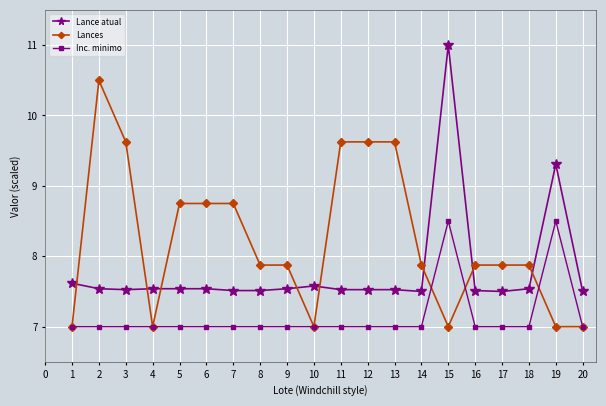

True or false: Lances has more than 0 points higher than both neighbors.

True